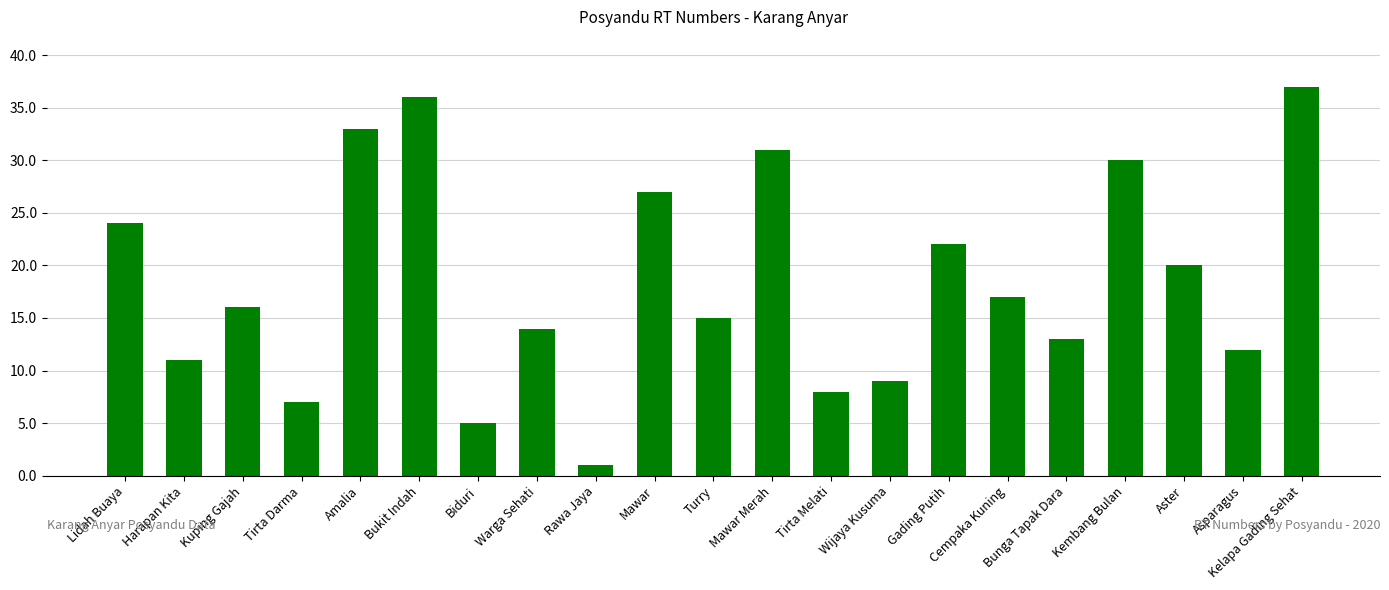

What is the value of the 3rd bar from the left?

16